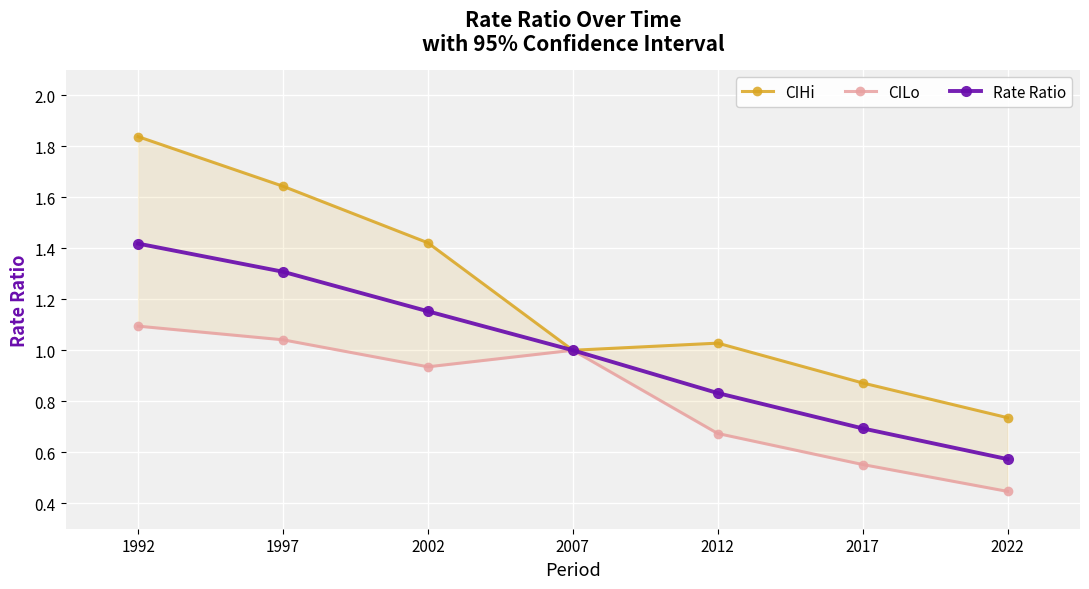

What is the value of the CILo point at the 4th from the left?

1.0